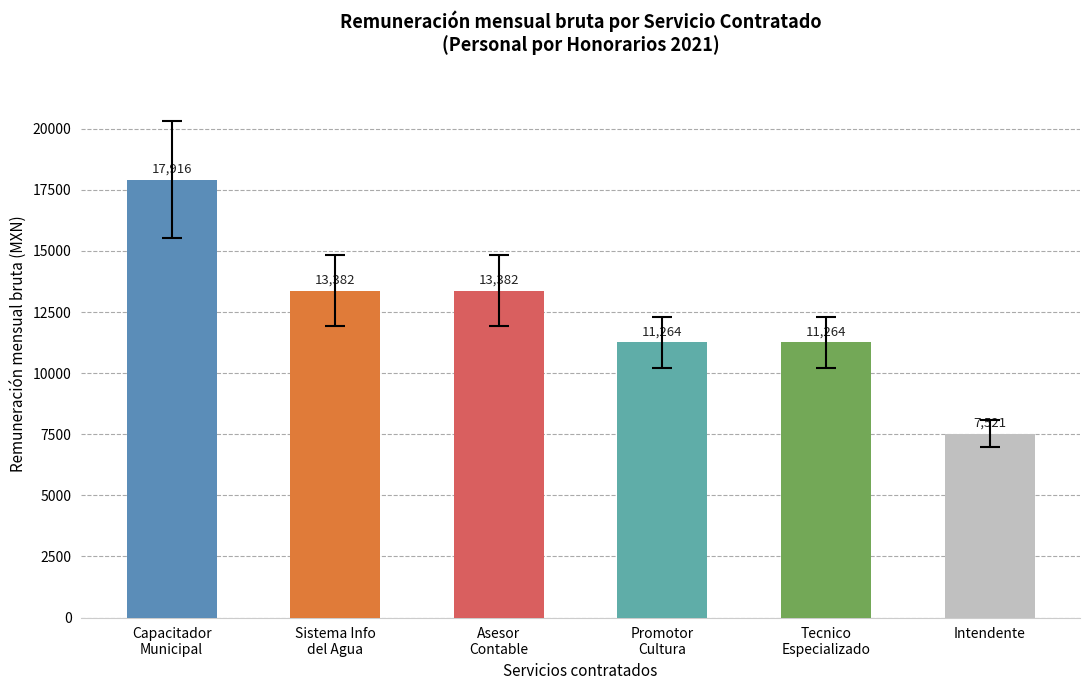

What is the label of the 4th bar from the left?

Promotor
Cultura